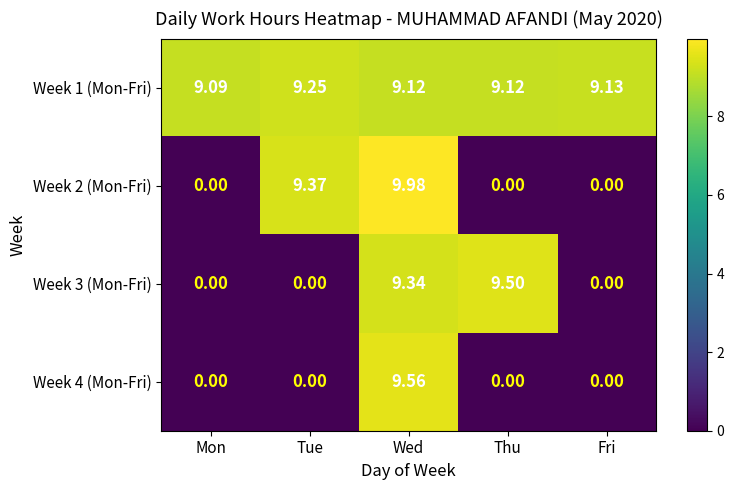

At how many categories does at least one series exceed 3?

5